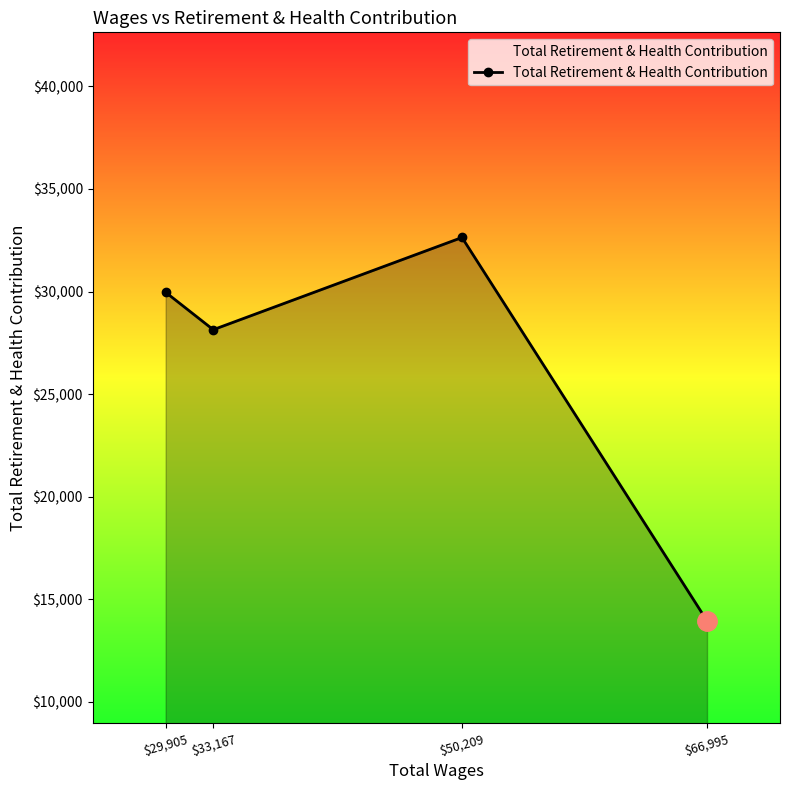

Reading left to right, transcribe all the data shown in this chart.

$29,905=29966	$33,167=28143	$50,209=32637	$66,995=13952